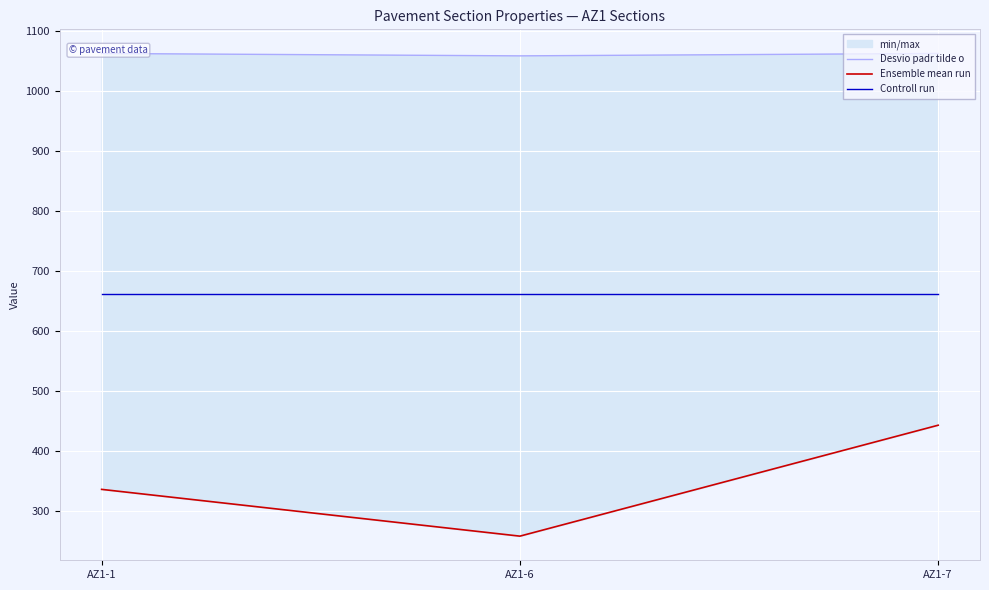

The Desvio padr tilde o series shows 252 at AZ1-1. True or false?

False